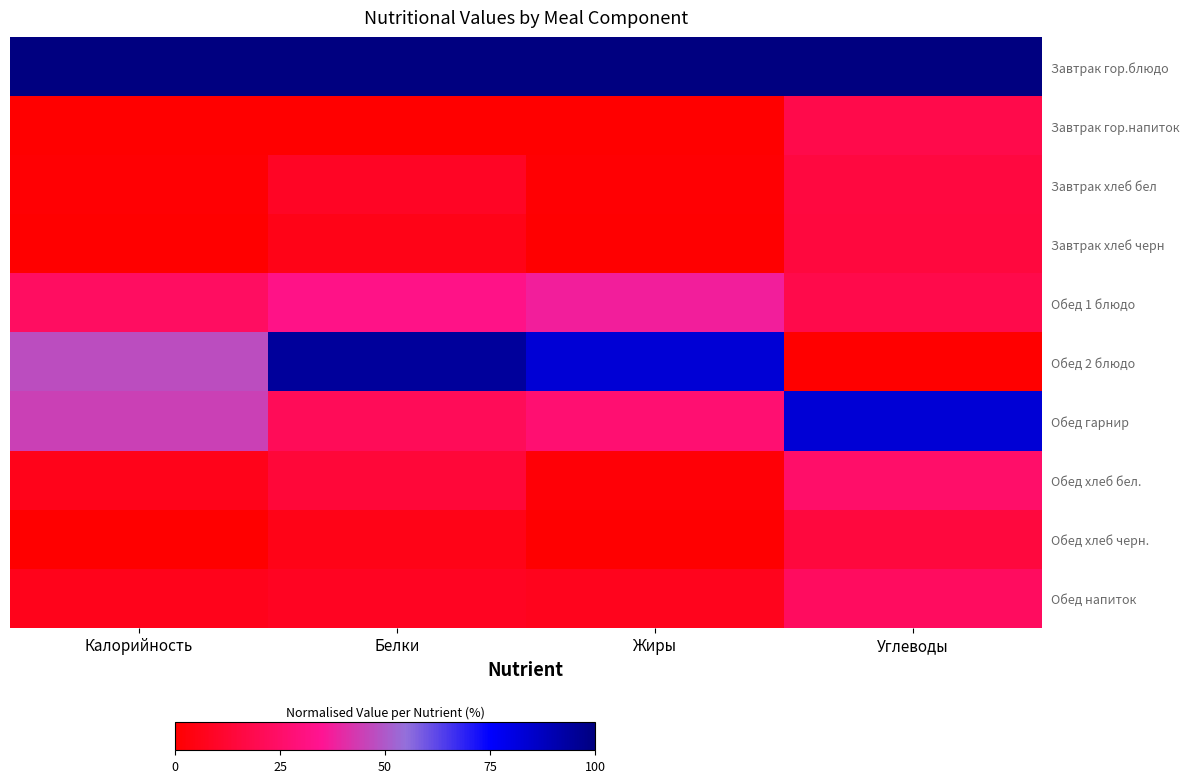

Which has a higher value, Жиры or Белки?

Жиры